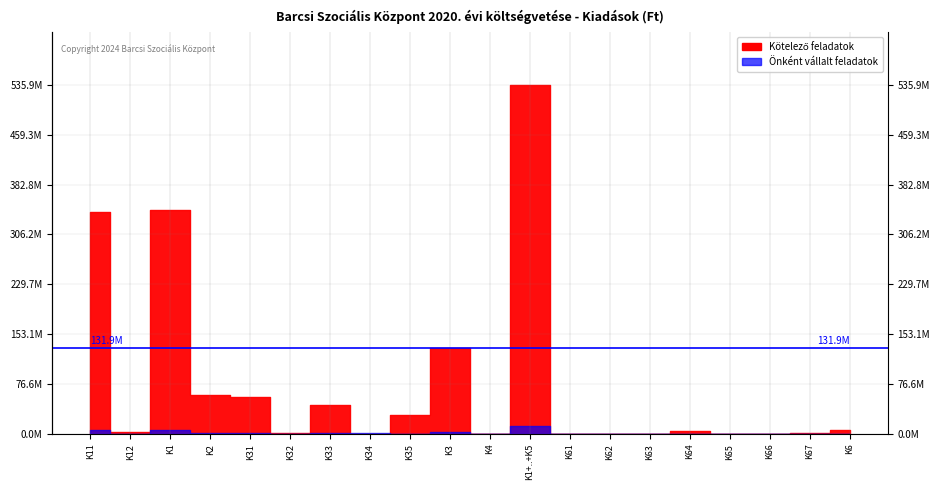

Where is Kötelező feladatok nearest to the value 267948312?

K11